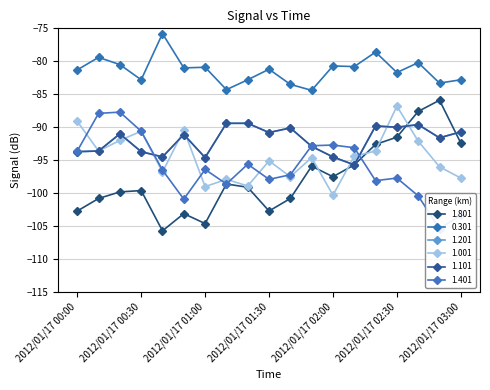

Which label corresponds to the smallest value in the chart?

2012/01/17 00:40